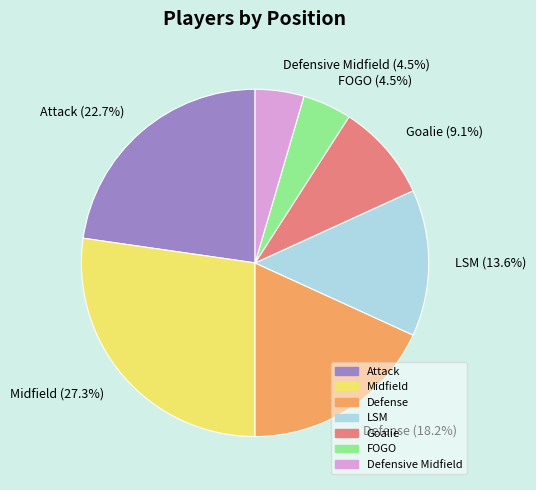

Which category has the biggest portion of the pie?

Midfield